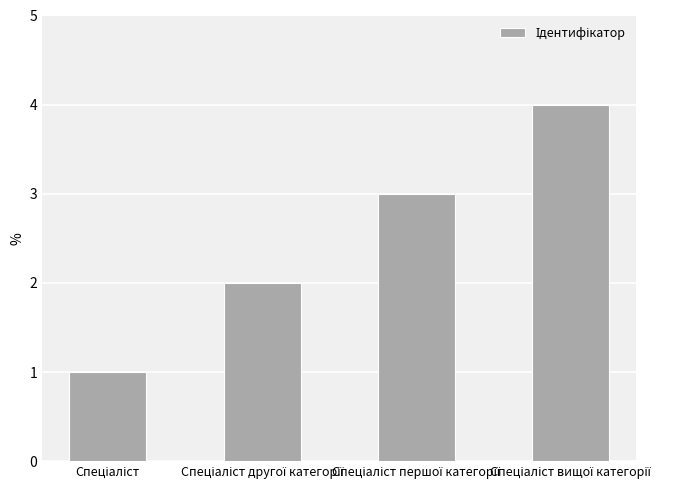

What is the greatest value displayed?

4